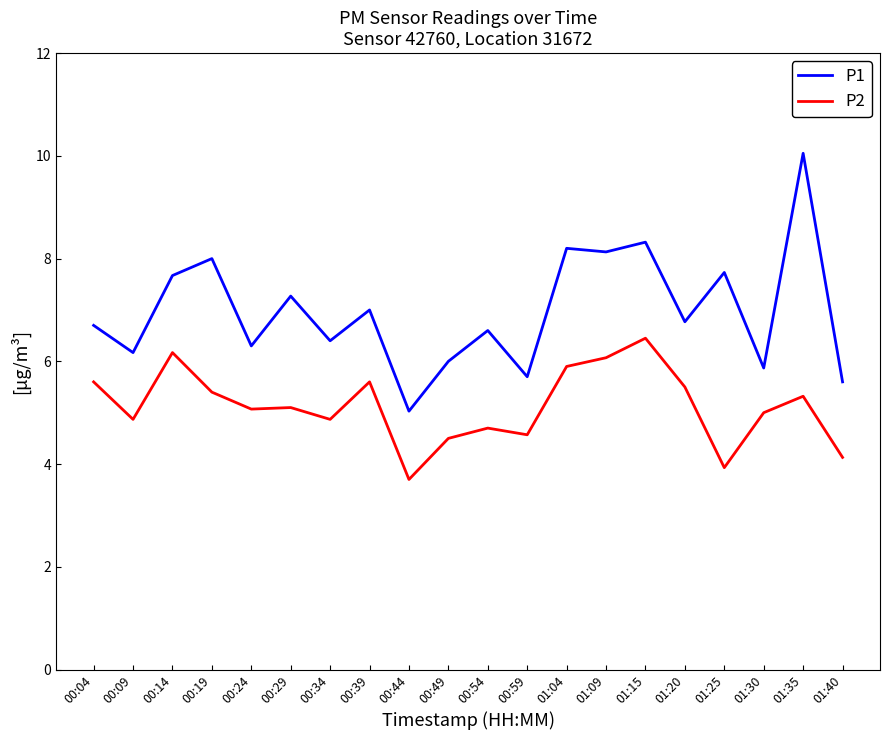

True or false: P2 and P1 intersect in this chart.

False